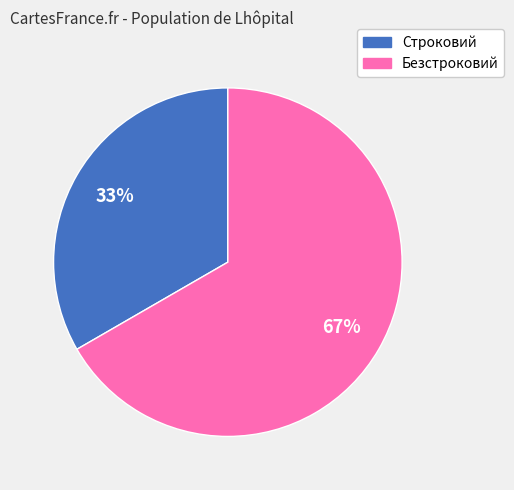

The Безстроковий slice represents 67% of the pie. True or false?

True